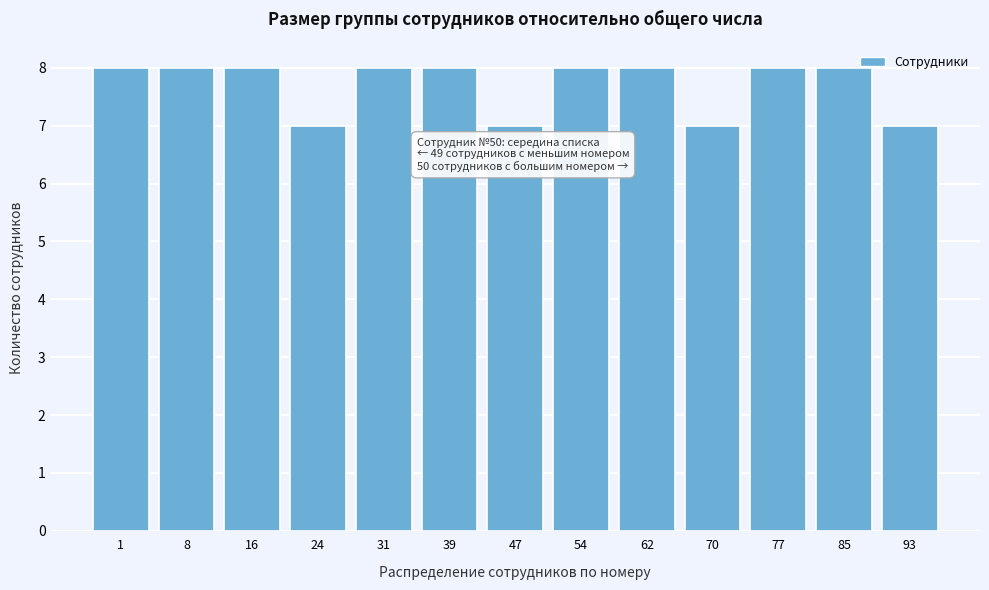

Reading right to left, what are all the values shown in this chart?

7	8	8	7	8	8	7	8	8	7	8	8	8